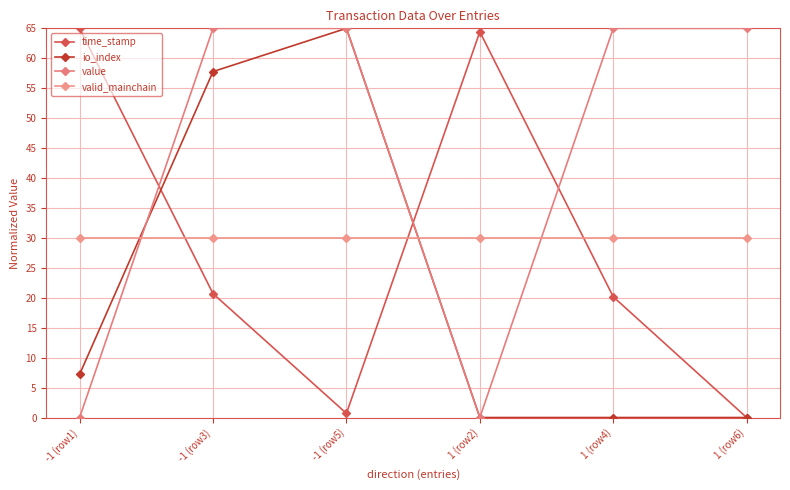

What is the value of the value point at the 3rd from the left?

65.0